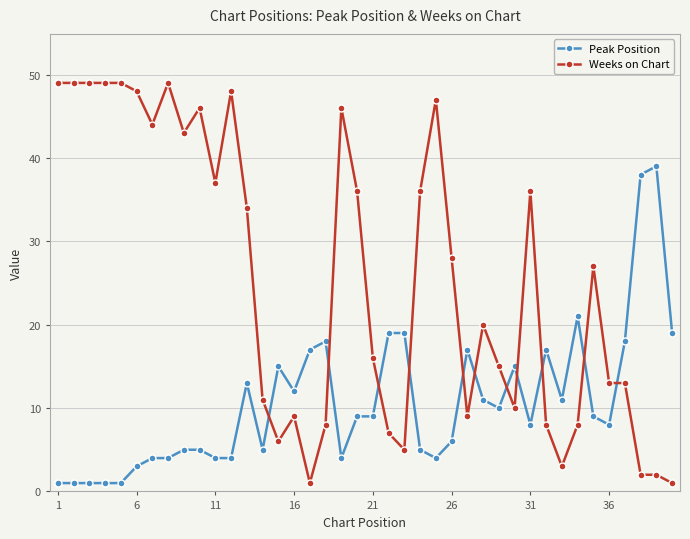

Which series ends up on top after the final intersection of Peak Position and Weeks on Chart?

Peak Position